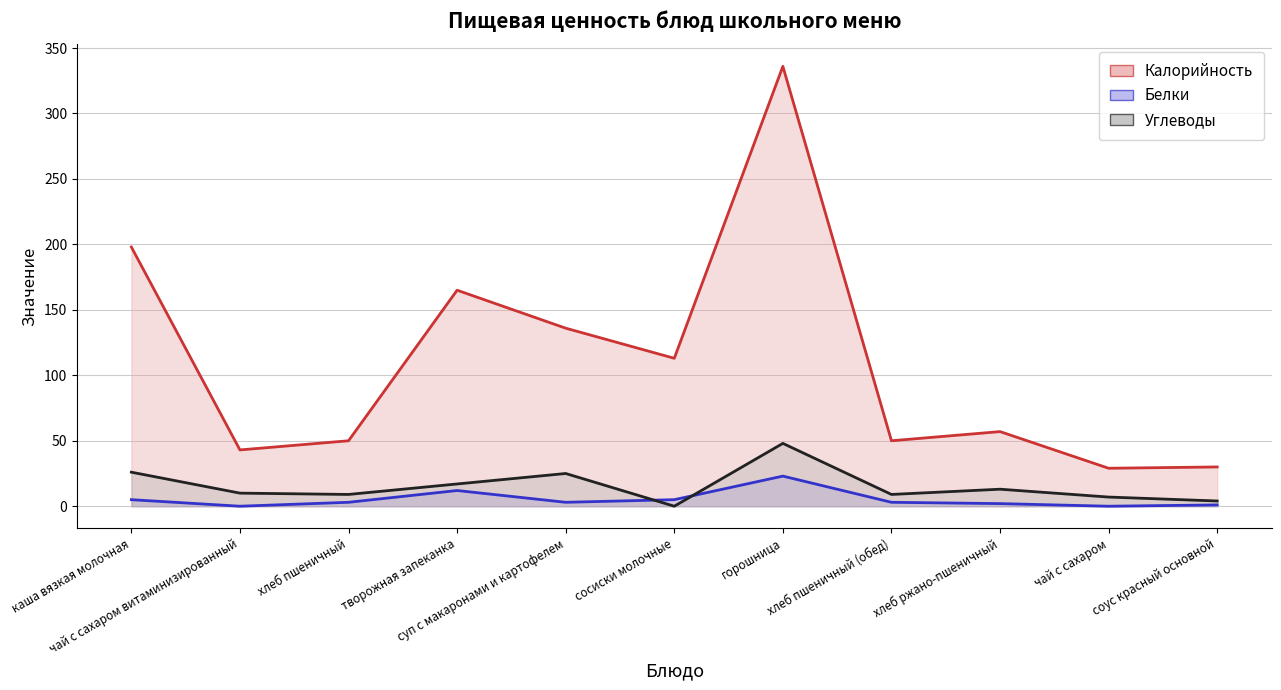

Which series changed the most between чай с сахаром витаминизированный and горошница?

Калорийность (line)